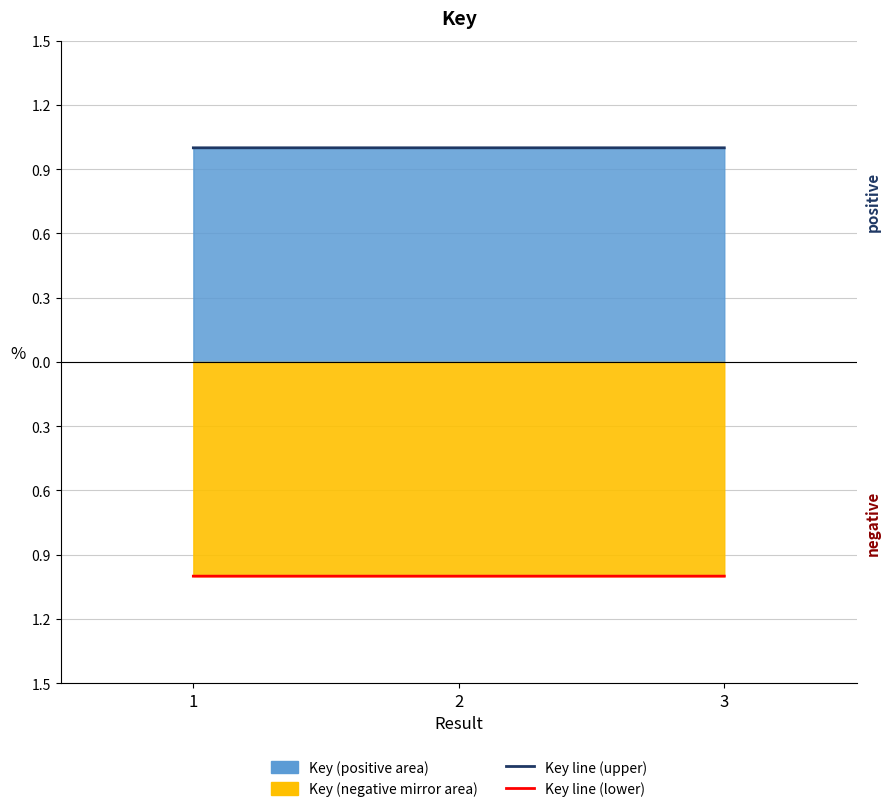

What is the smallest value displayed?

-1.0